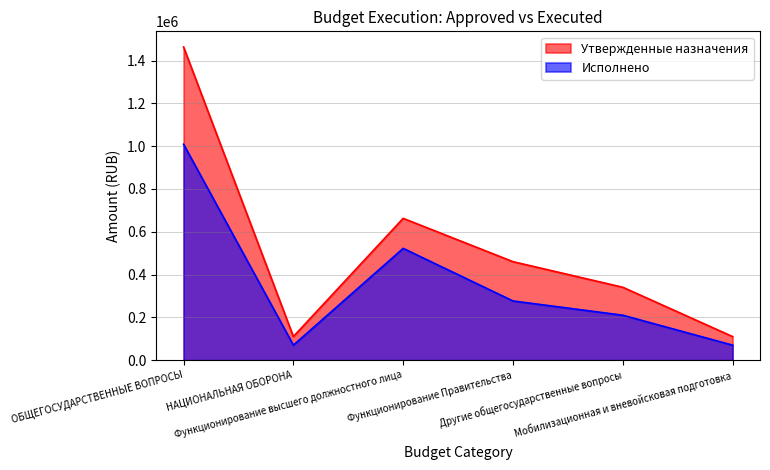

What is the label of the 1st point from the left?

ОБЩЕГОСУДАРСТВЕННЫЕ ВОПРОСЫ